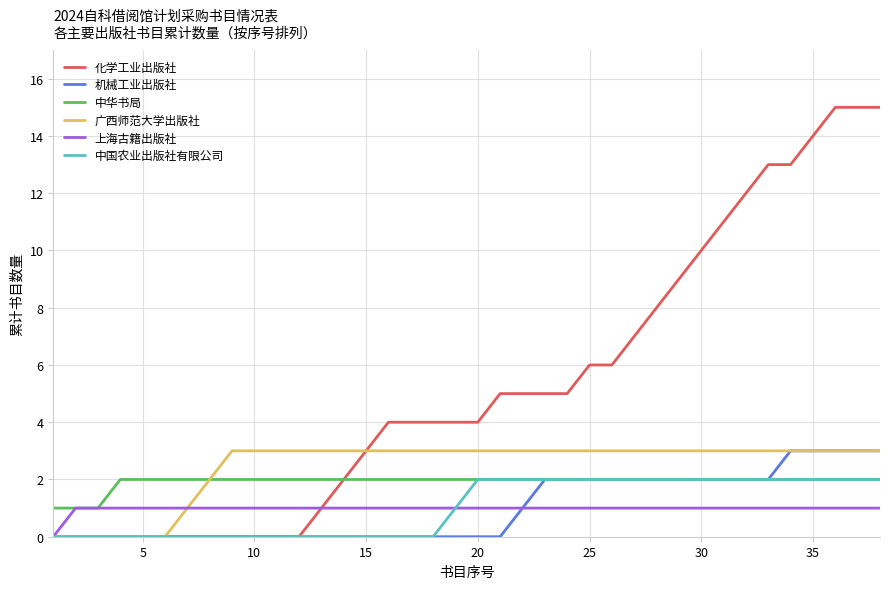

Reading left to right, list all the values displayed in this chart.

化学工业出版社: 0	0	0	0	0	0	0	0	0	0	0	0	1	2	3	4	4	4	4	4	5	5	5	5	6	6	7	8	9	10	11	12	13	13	14	15	15	15
机械工业出版社: 0	0	0	0	0	0	0	0	0	0	0	0	0	0	0	0	0	0	0	0	0	1	2	2	2	2	2	2	2	2	2	2	2	3	3	3	3	3
中华书局: 1	1	1	2	2	2	2	2	2	2	2	2	2	2	2	2	2	2	2	2	2	2	2	2	2	2	2	2	2	2	2	2	2	2	2	2	2	2
广西师范大学出版社: 0	0	0	0	0	0	1	2	3	3	3	3	3	3	3	3	3	3	3	3	3	3	3	3	3	3	3	3	3	3	3	3	3	3	3	3	3	3
上海古籍出版社: 0	1	1	1	1	1	1	1	1	1	1	1	1	1	1	1	1	1	1	1	1	1	1	1	1	1	1	1	1	1	1	1	1	1	1	1	1	1
中国农业出版社有限公司: 0	0	0	0	0	0	0	0	0	0	0	0	0	0	0	0	0	0	1	2	2	2	2	2	2	2	2	2	2	2	2	2	2	2	2	2	2	2